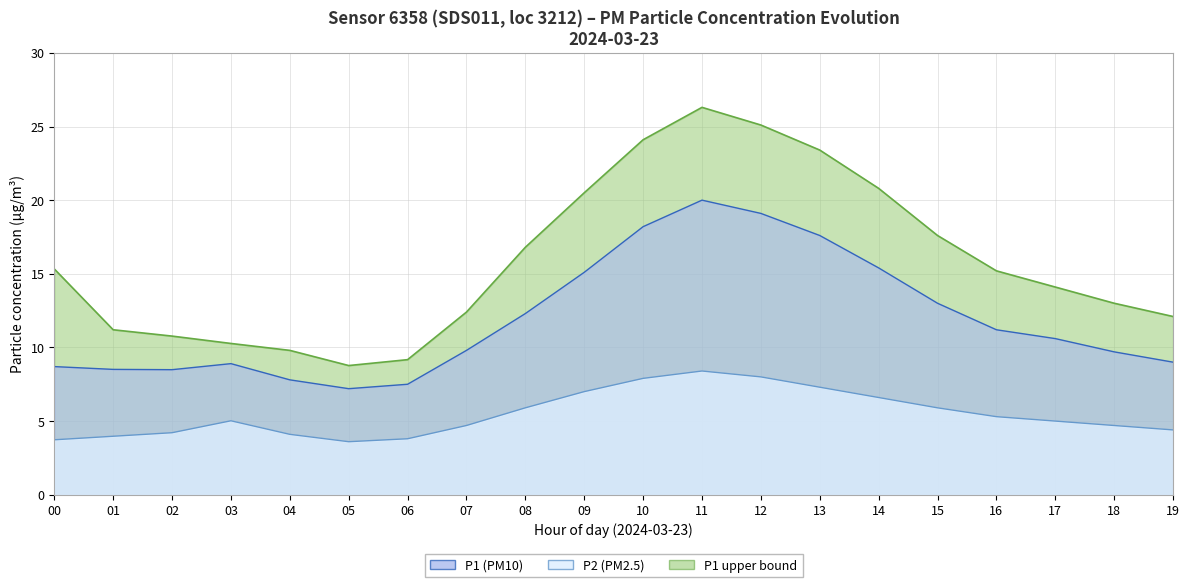

Rank the series at 04 from highest to lowest value.

P1_upper, P1, P2